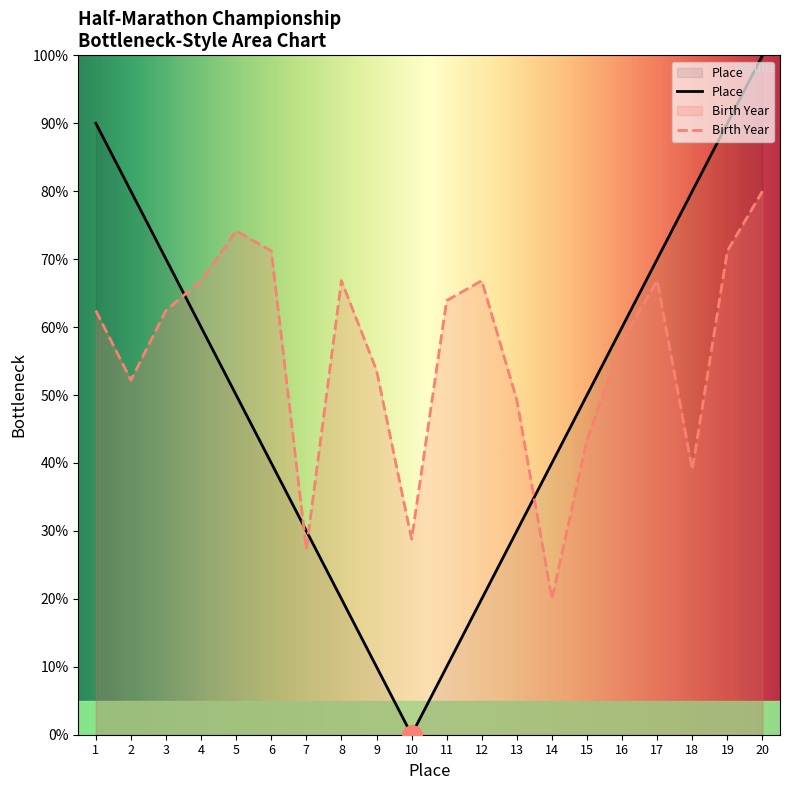

What is the ratio of the value at 15 to the value at 8?

0.6